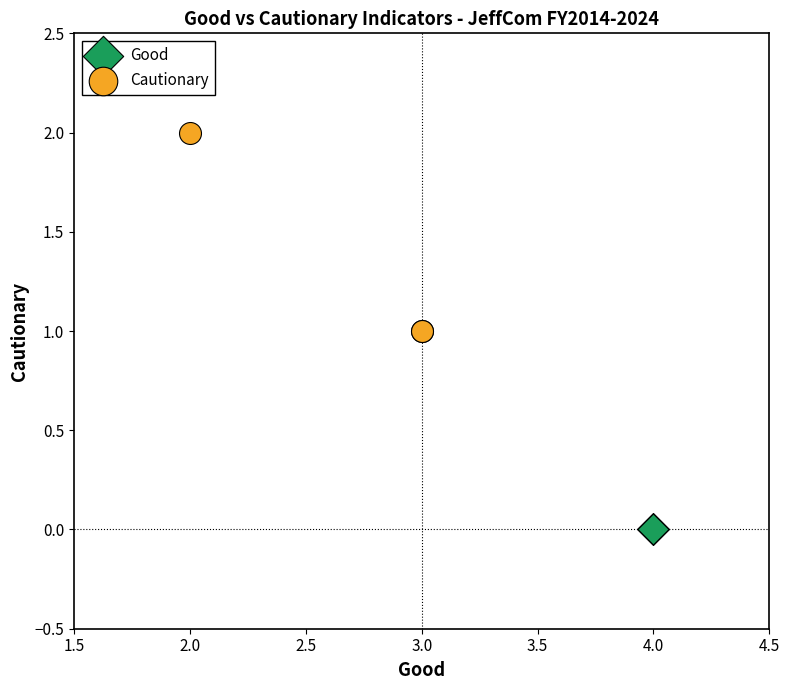

Which series contains the highest Y value?

Cautionary